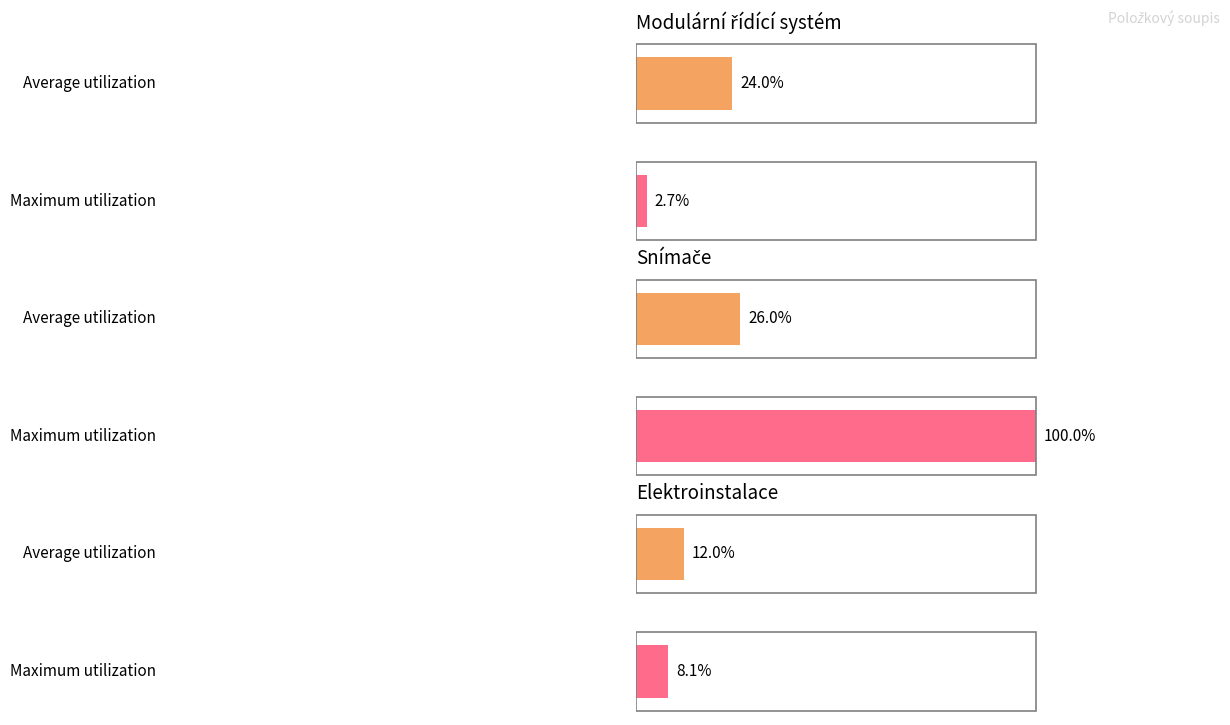

At which label does Maximum utilization reach its peak?

Snímače